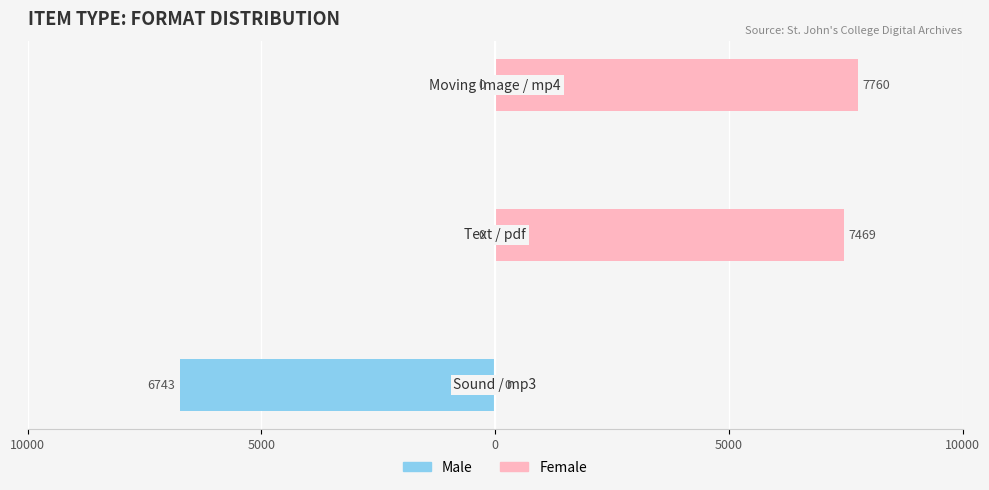

Between 10000 and 0, which series saw the biggest shift?

Female